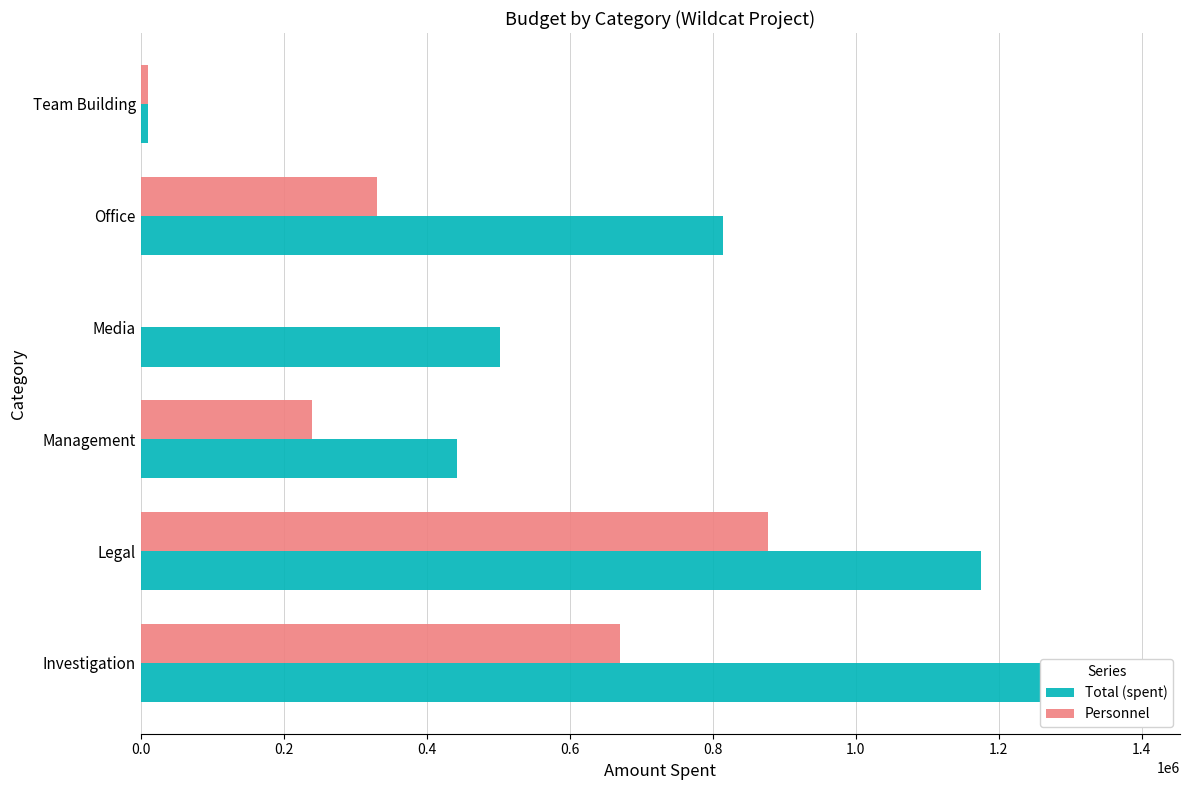

What is the minimum value for Total (spent)?

10000